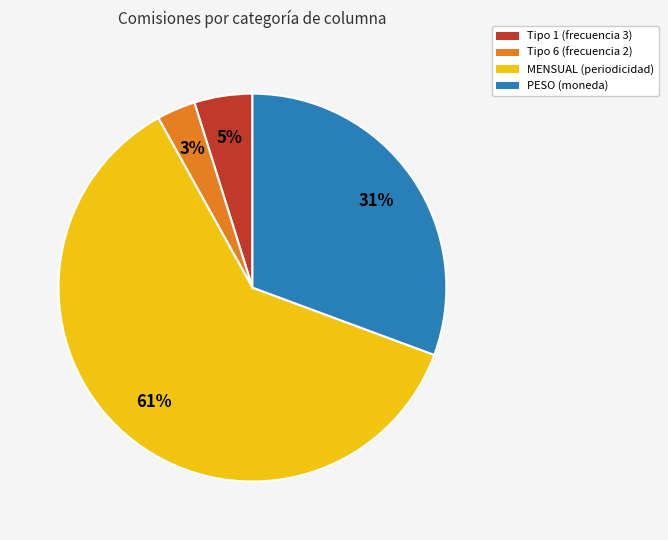

To the nearest percent, what portion does Tipo 6 (frecuencia 2) represent?

3%